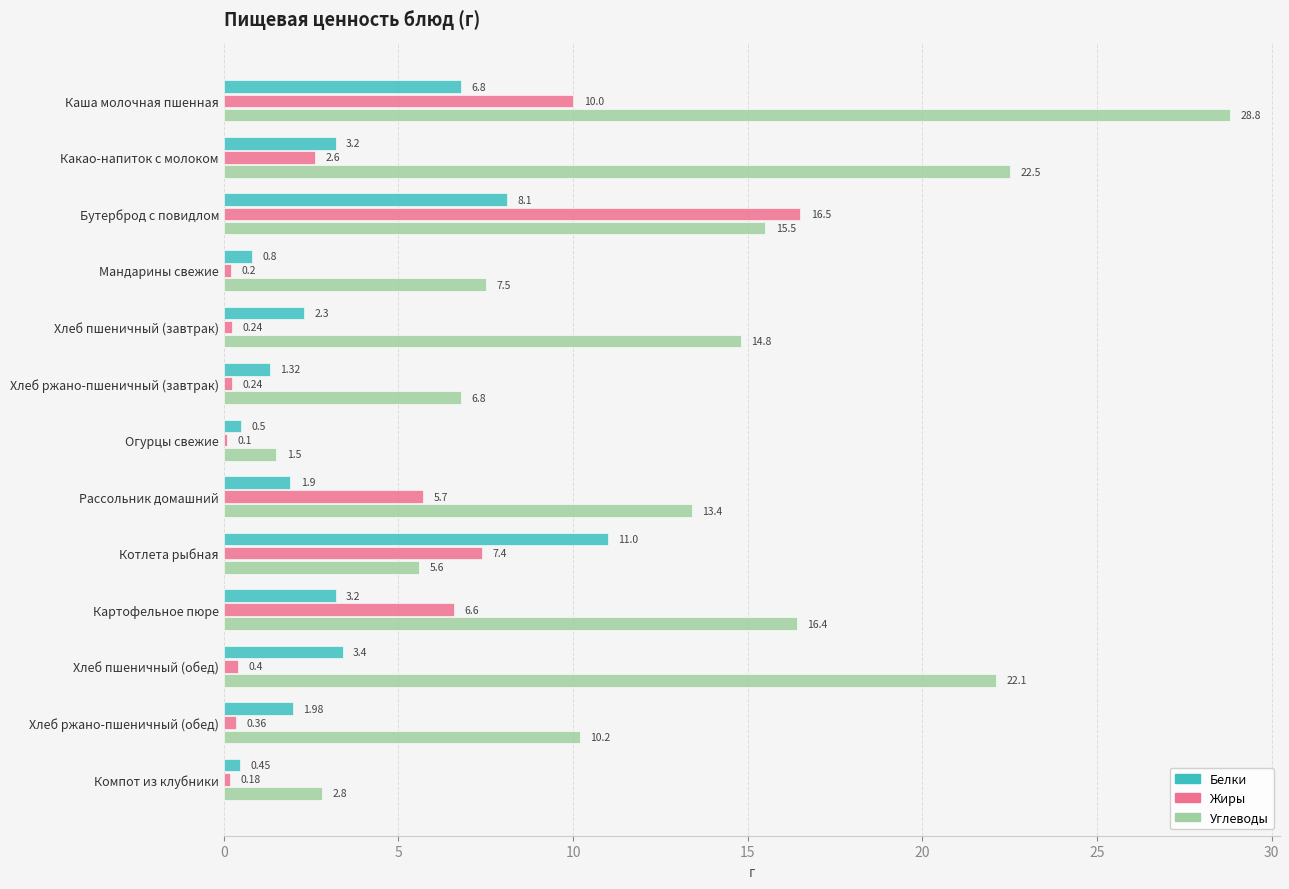

What are all the series names shown in the legend?

Белки, Жиры, Углеводы